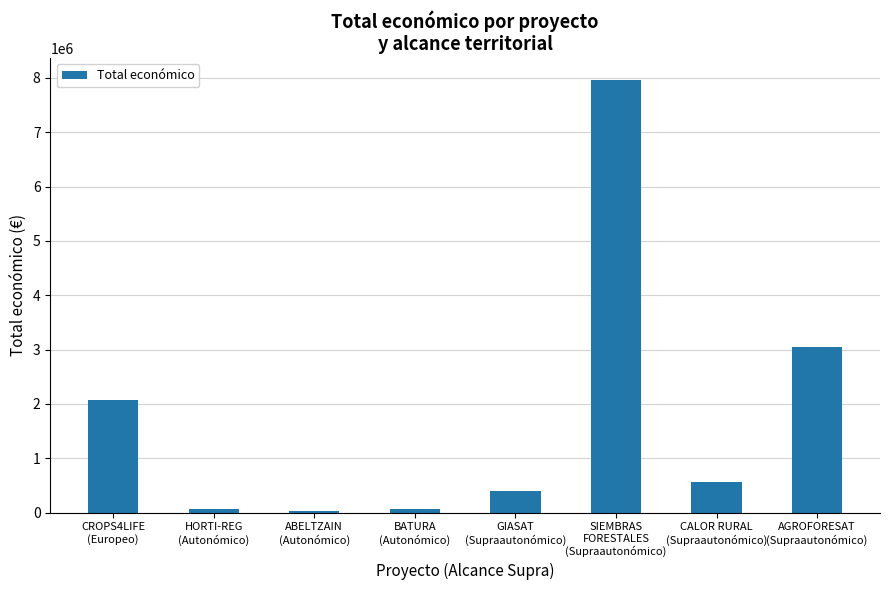

What is the change in value from CROPS4LIFE
(Europeo) to ABELTZAIN
(Autonómico)?

-2038227